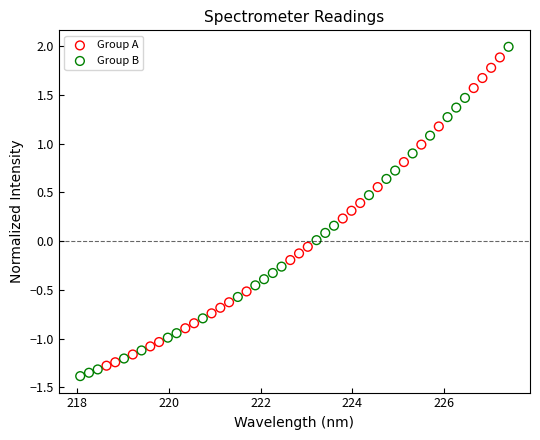

Which series contains the highest Y value?

Group B